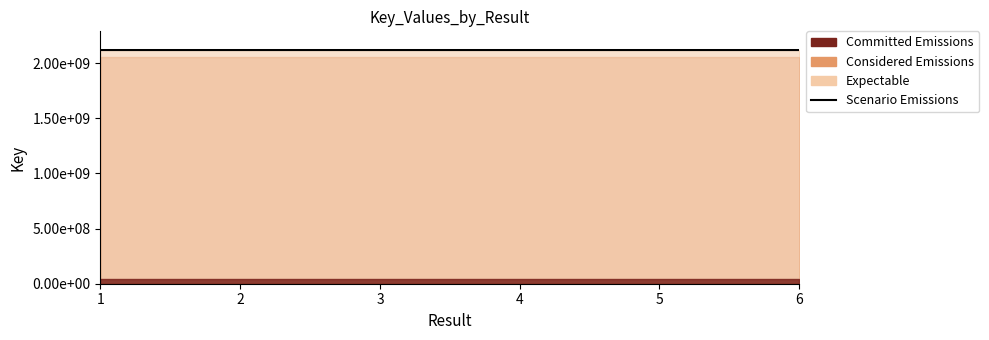

Rank the categories by value from lowest to highest.

1, 5, 6, 4, 3, 2